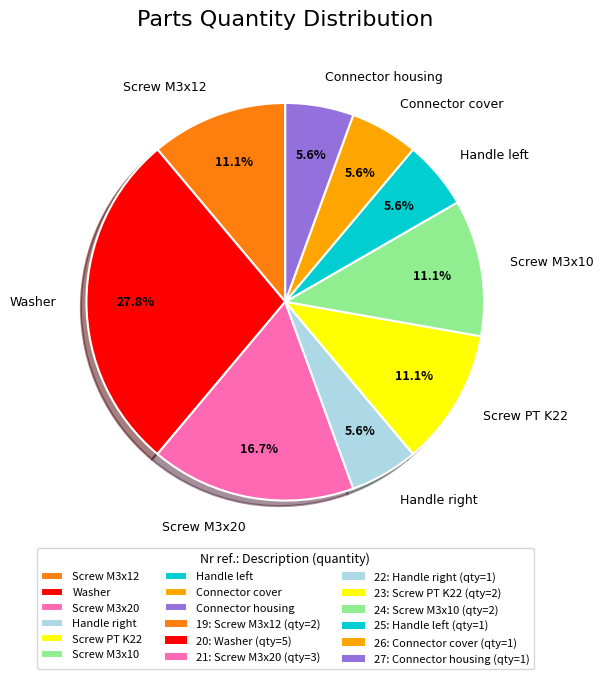

Which category has the biggest portion of the pie?

Washer